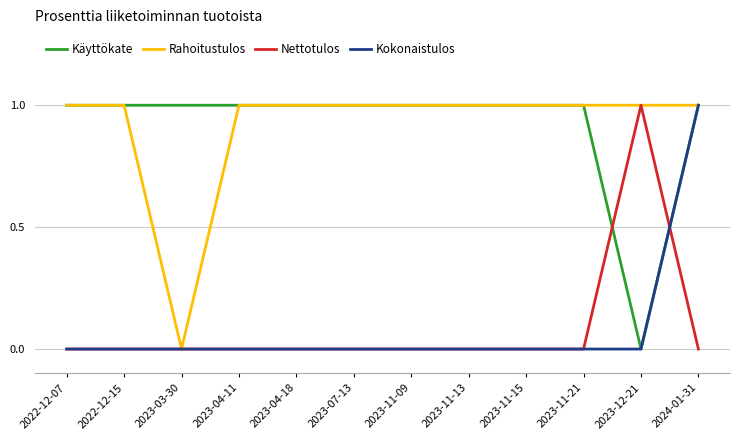

At which category is the sum across all series the highest?

2024-01-31